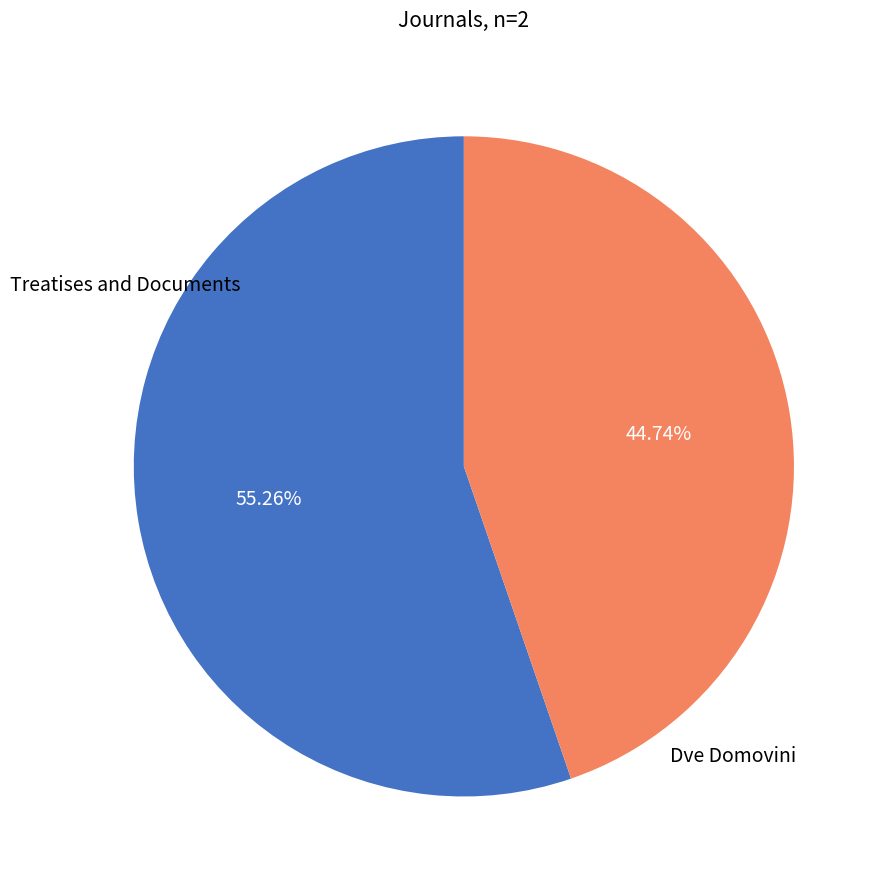

Does Treatises and Documents account for over 50% of the chart?

No